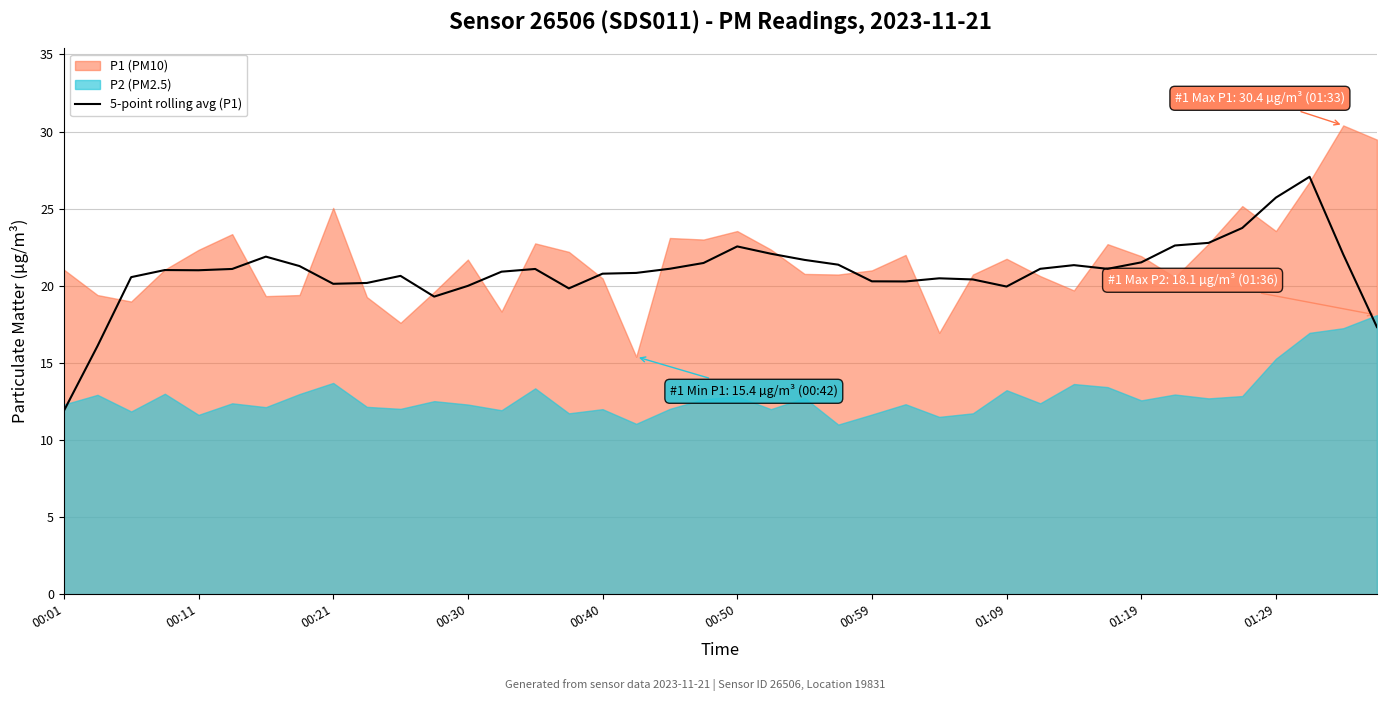

What is the lowest value of the 5-point rolling avg (P1) series?

11.9